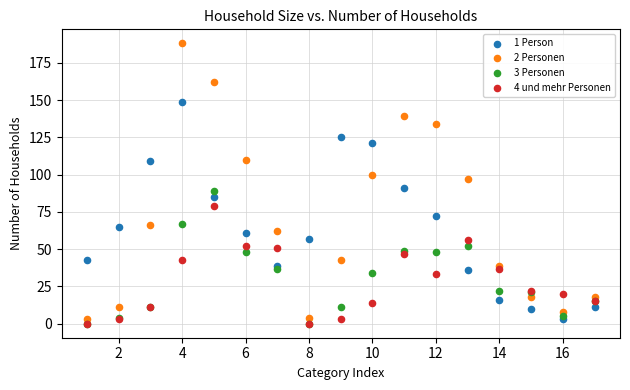

What are all the series names shown in the legend?

1 Person, 2 Personen, 3 Personen, 4 und mehr Personen